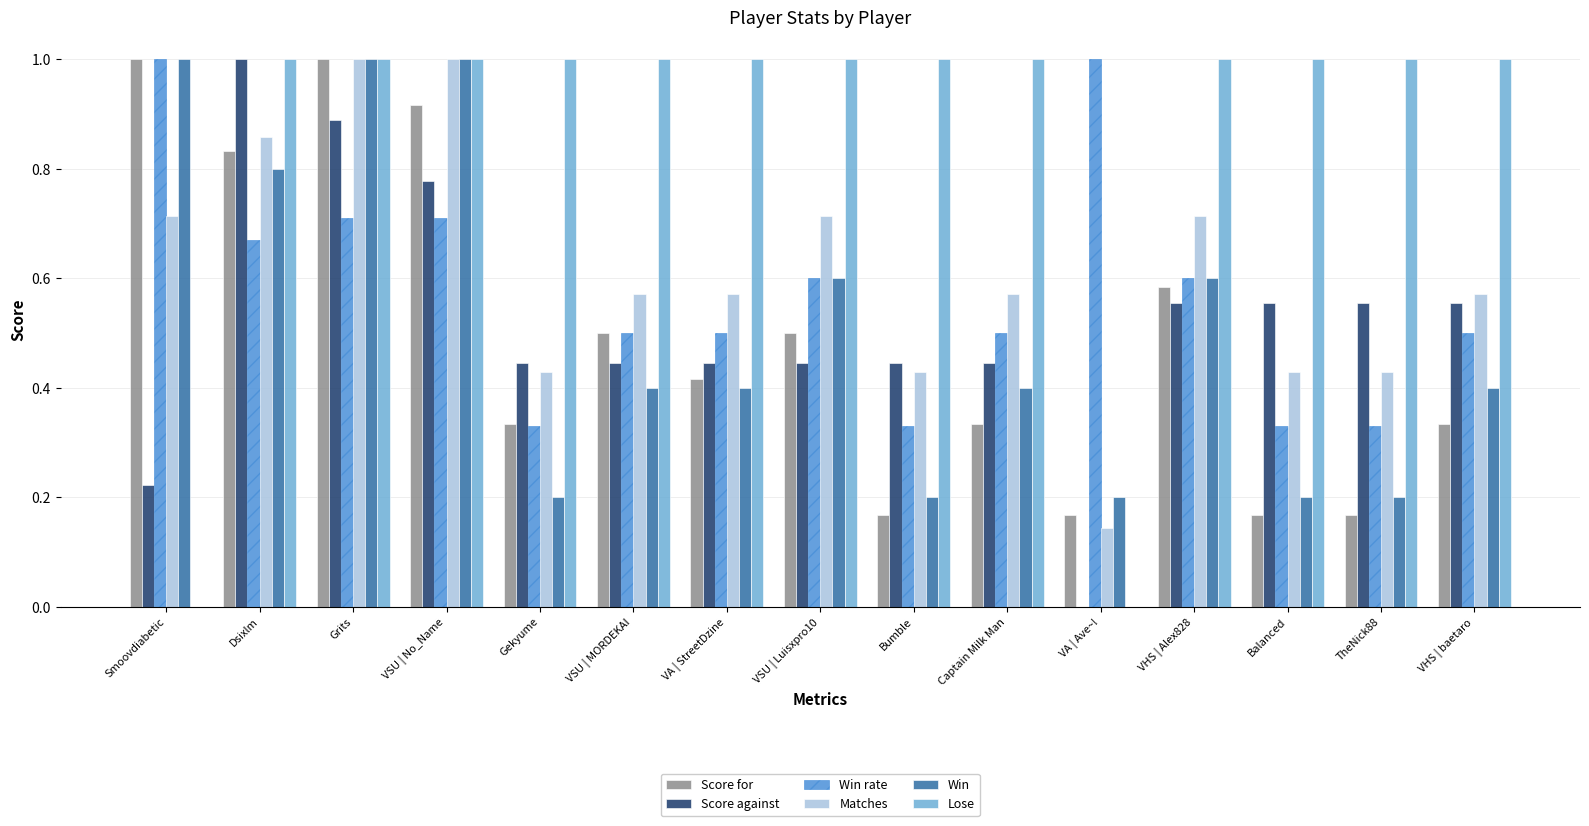

At which category is the sum across all series the highest?

Grits